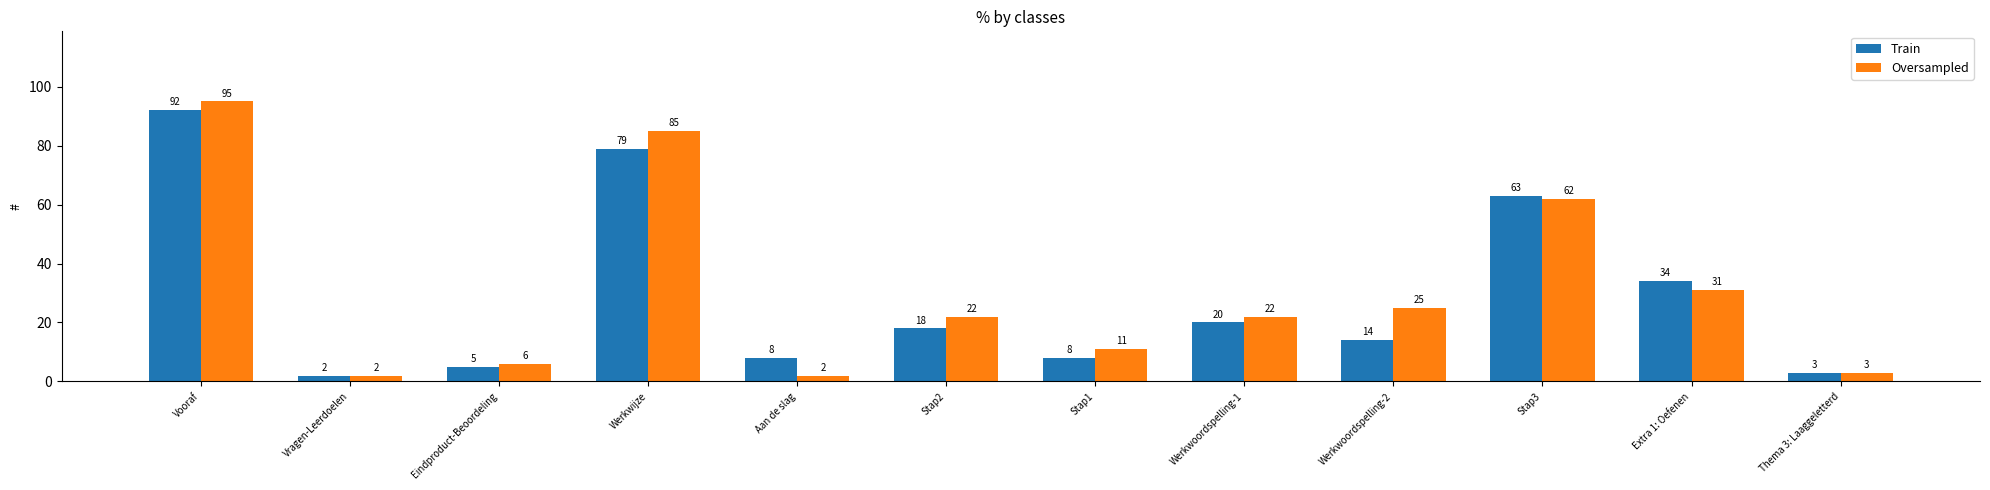

Is it true that Train equals 4 at Stap1?

False